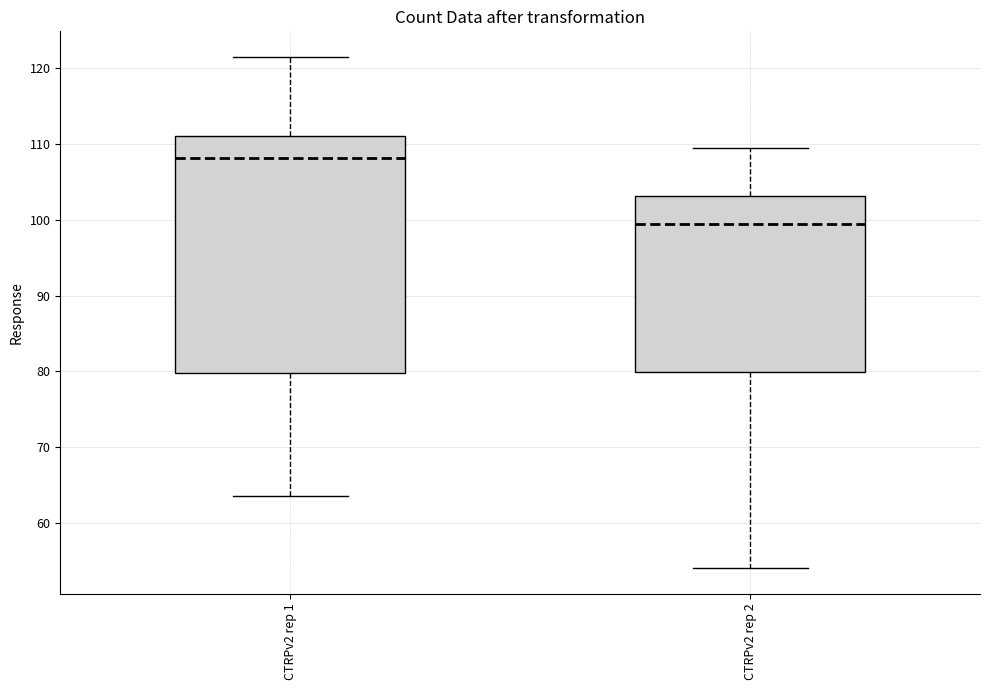

Where does the lower whisker of the box for CTRPv2 rep 2 end on the y-axis? The values are not printed on the chart, so give them approximately, as read against the axis.

54